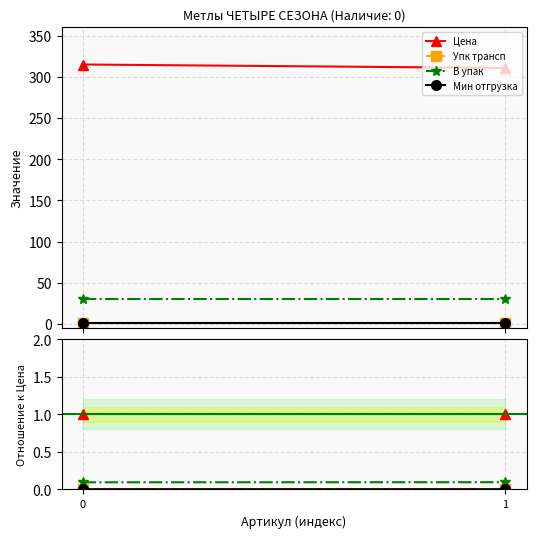

The Упк трансп series shows 0.0 at 1. True or false?

False